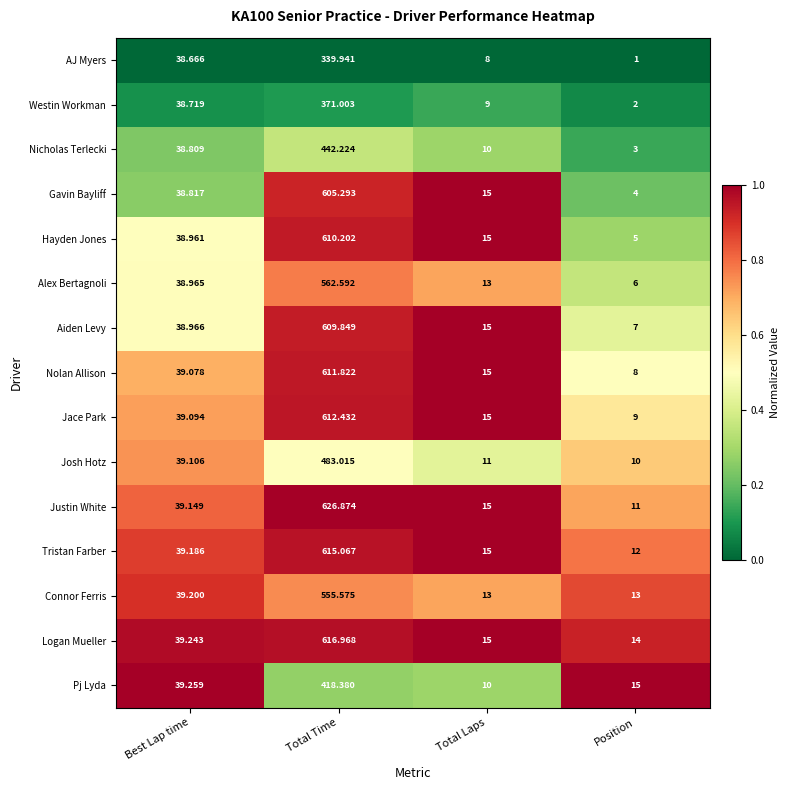

Which label corresponds to the smallest value in the chart?

Position